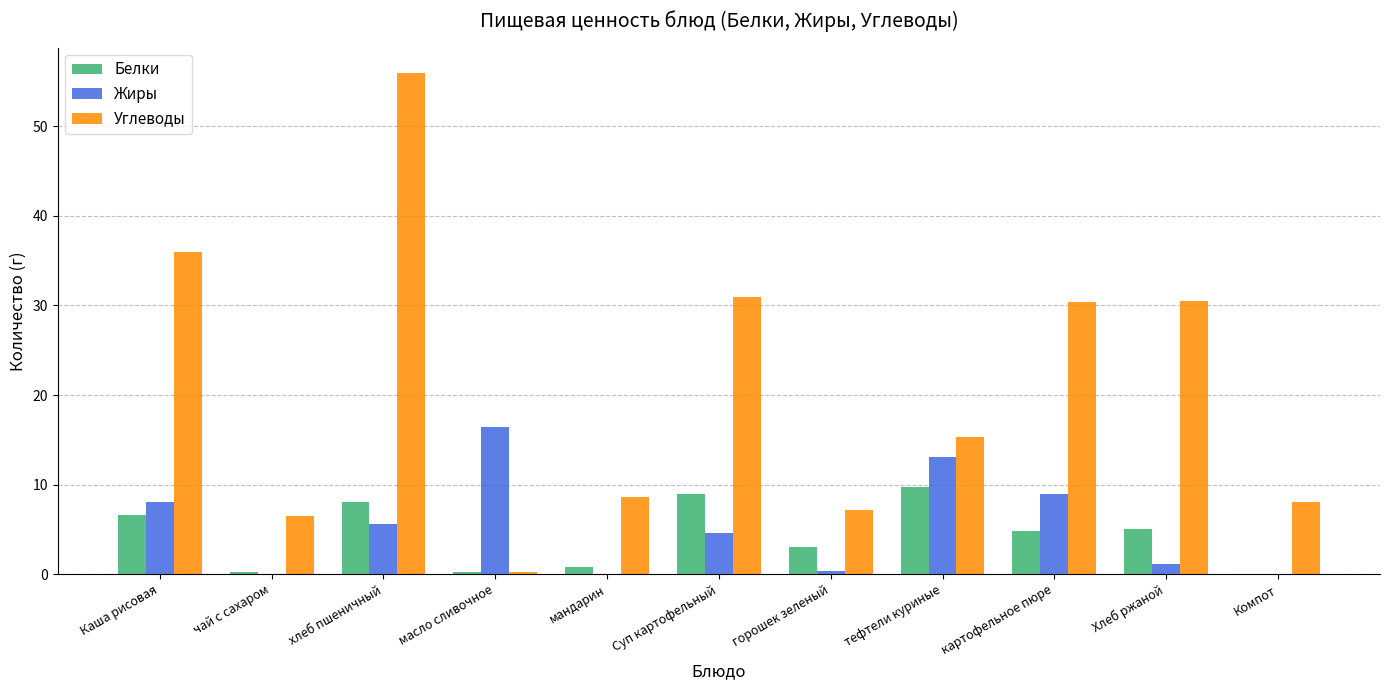

Which label corresponds to the largest value in the chart?

хлеб пшеничный